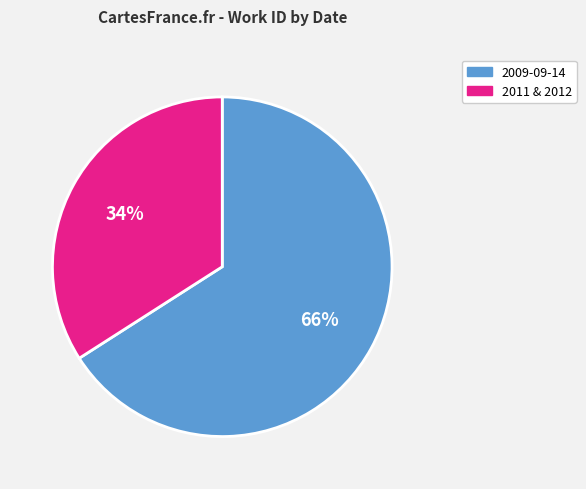

Is there any slice that represents more than half of the pie?

Yes